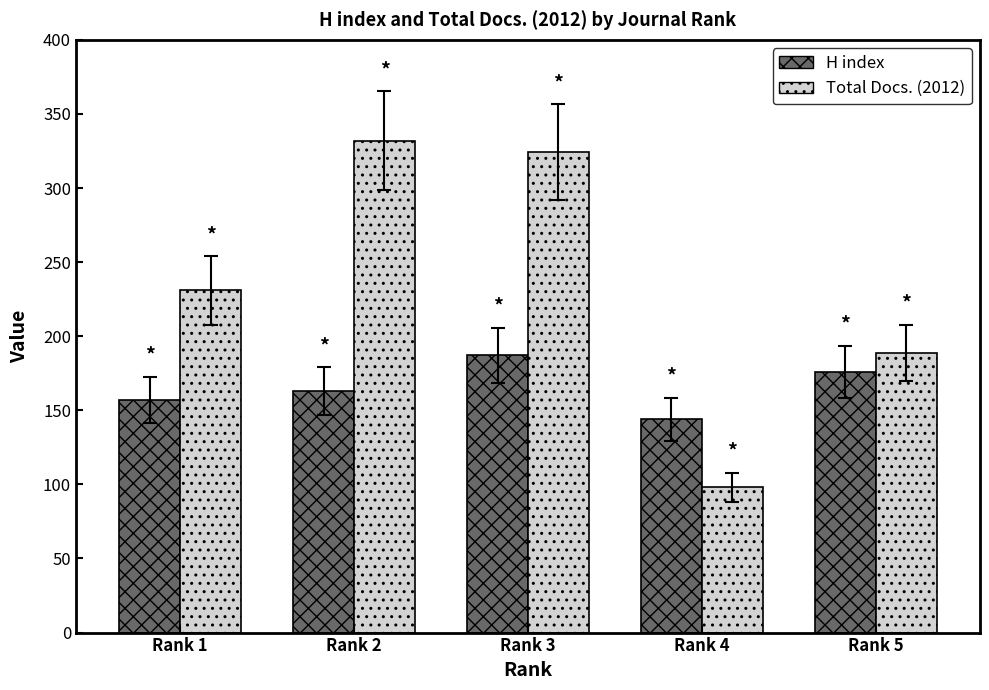

Reading right to left, list all the values displayed in this chart.

H index: 176	144	187	163	157
Total Docs. (2012): 189	98	324	332	231